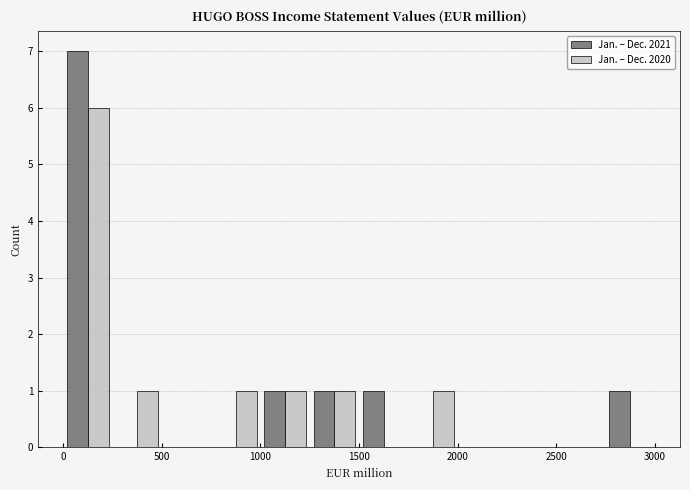

In the Jan. – Dec. 2020 series, which range on the x-axis has the tallest bar?

0 to 250